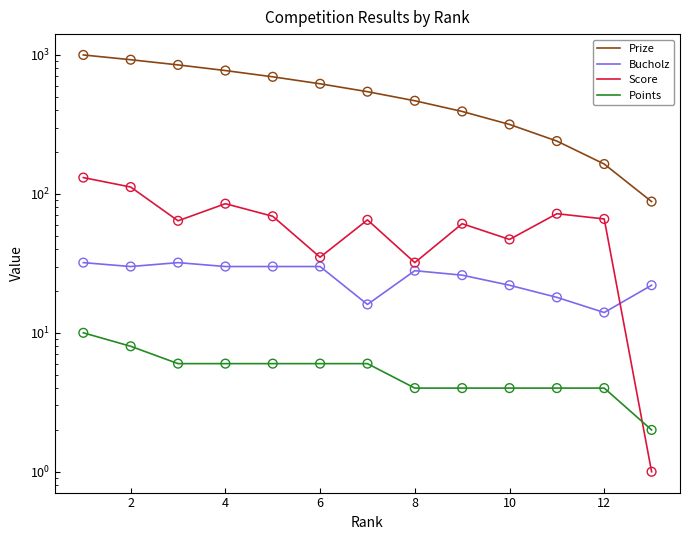

Which series has the largest total across all categories?

Prize